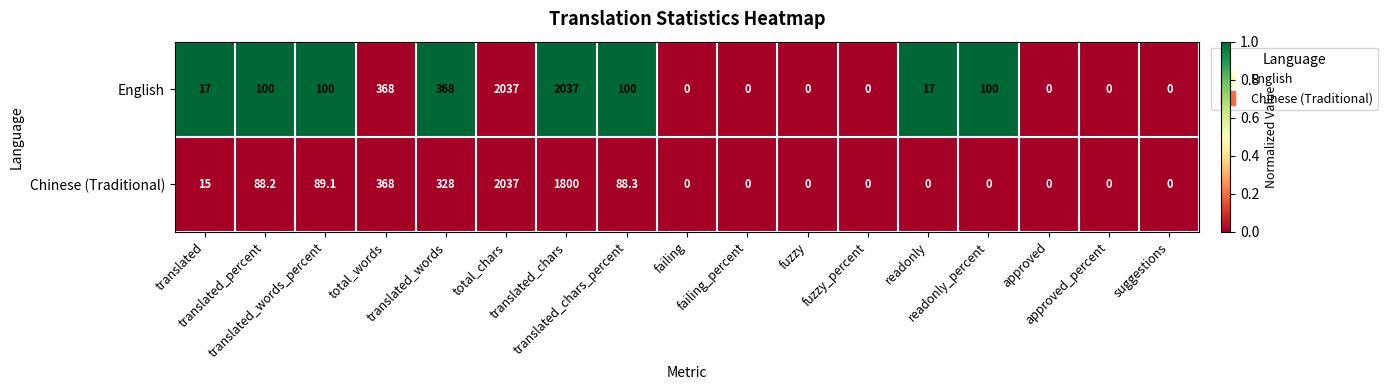

Which series has the largest total across all categories?

English